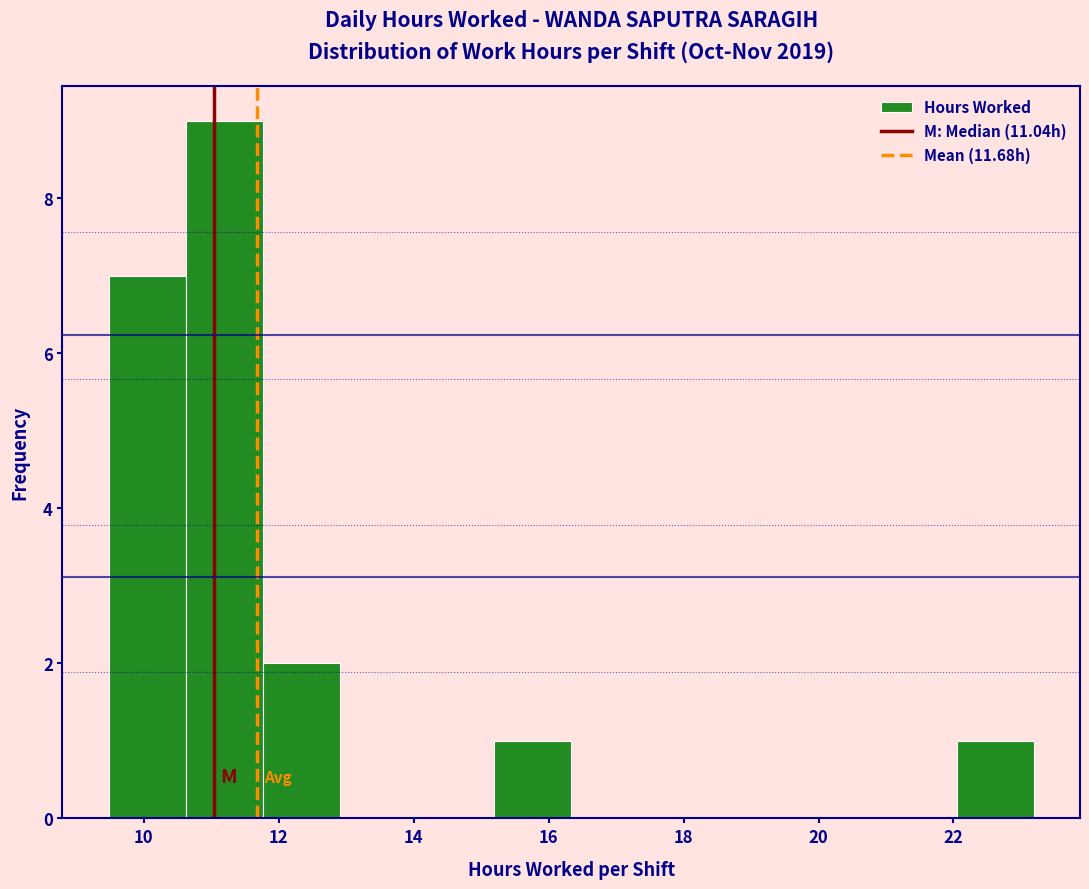

Over which range of the x-axis is the bar tallest?

10.6 to 11.8